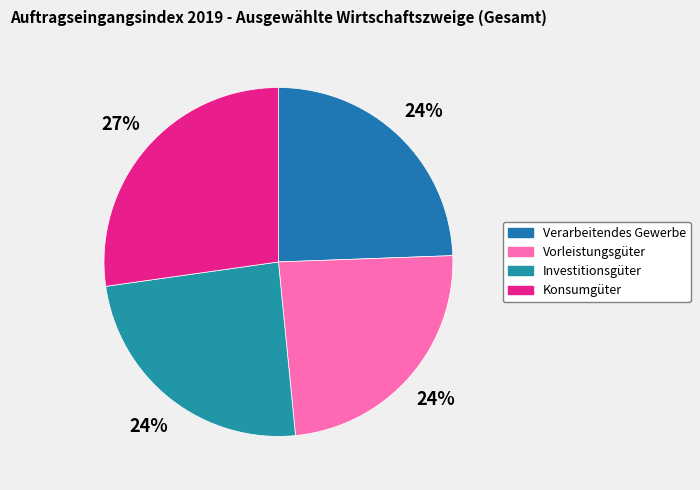

To the nearest percent, what is the difference between the Verarbeitendes Gewerbe and Konsumgüter slice percentages?

3%